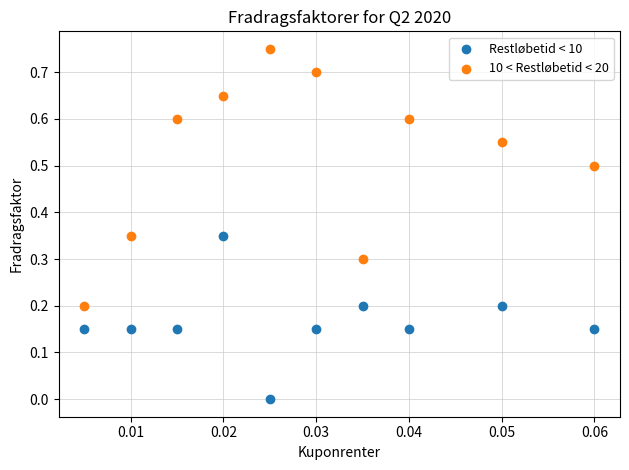

Which series has the largest Y range (max minus min)?

10 < Restløbetid < 20